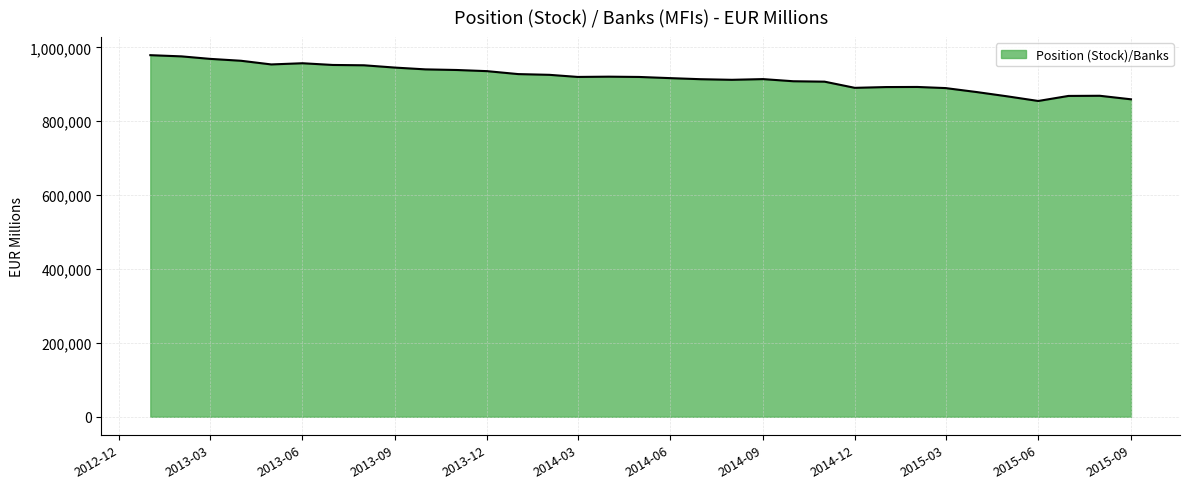

What is the maximum value shown in the chart?

978777